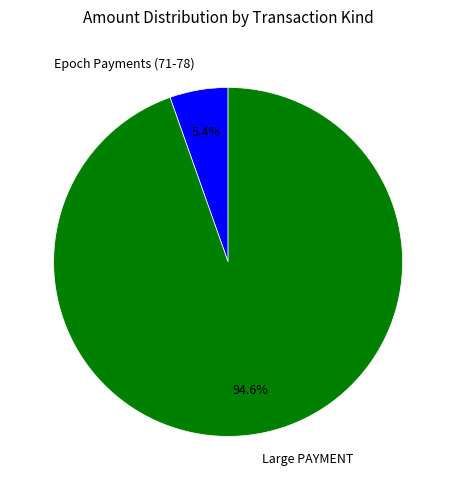

Which slice is the largest?

Large PAYMENT